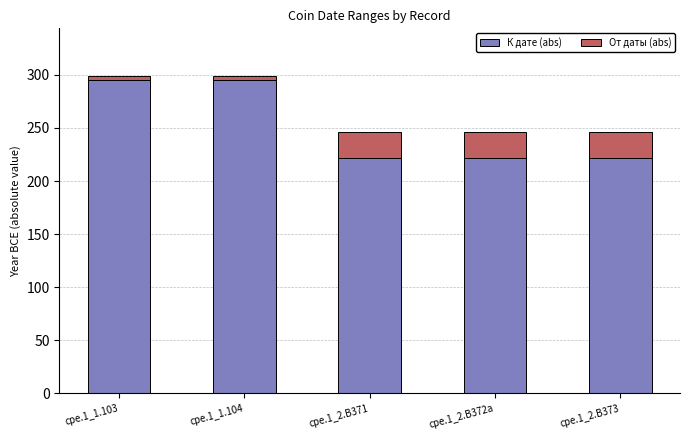

How many bars are there in total?

5